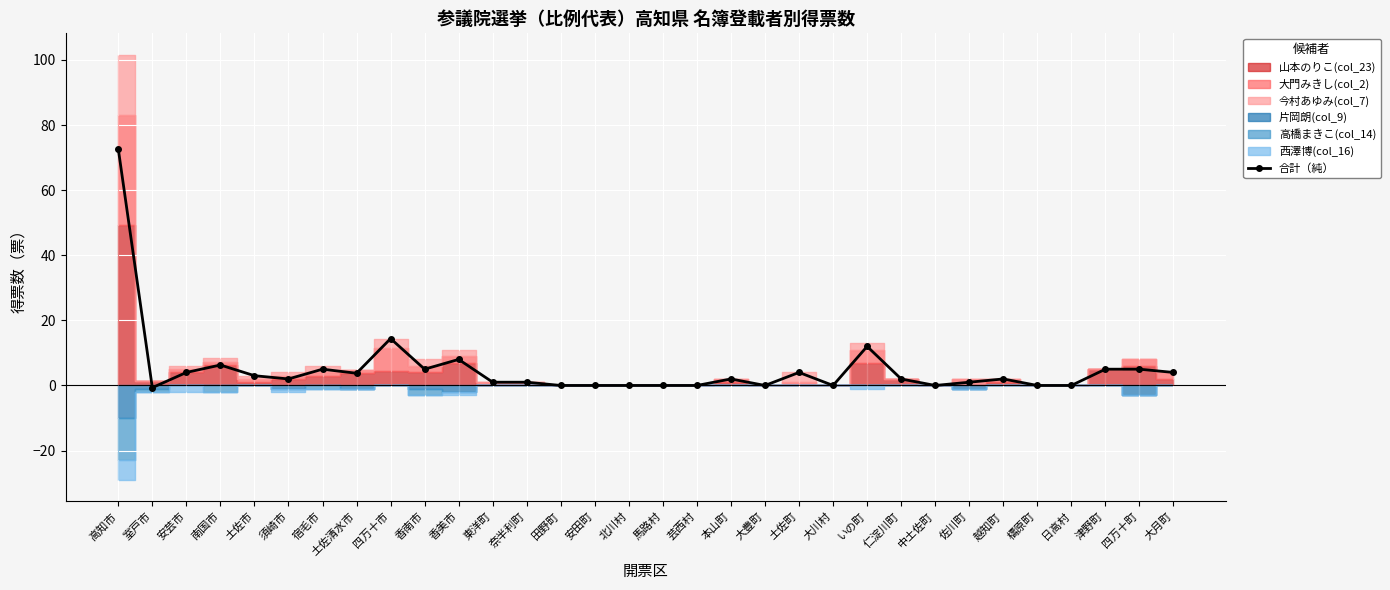

What is the greatest value displayed?

72.6